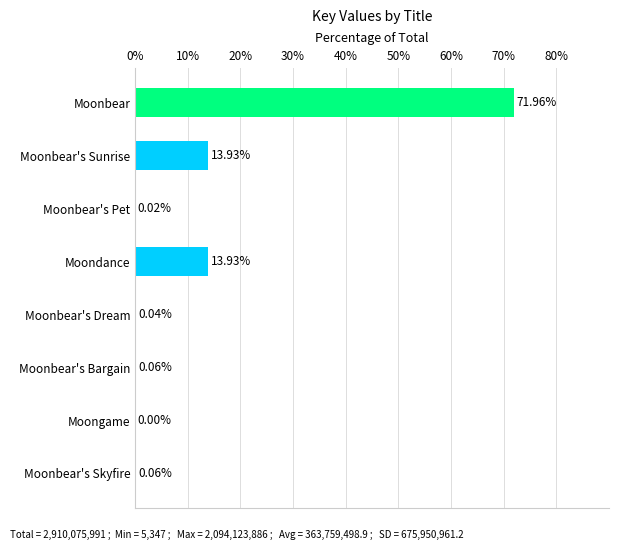

What is the sum of all values?

100.0